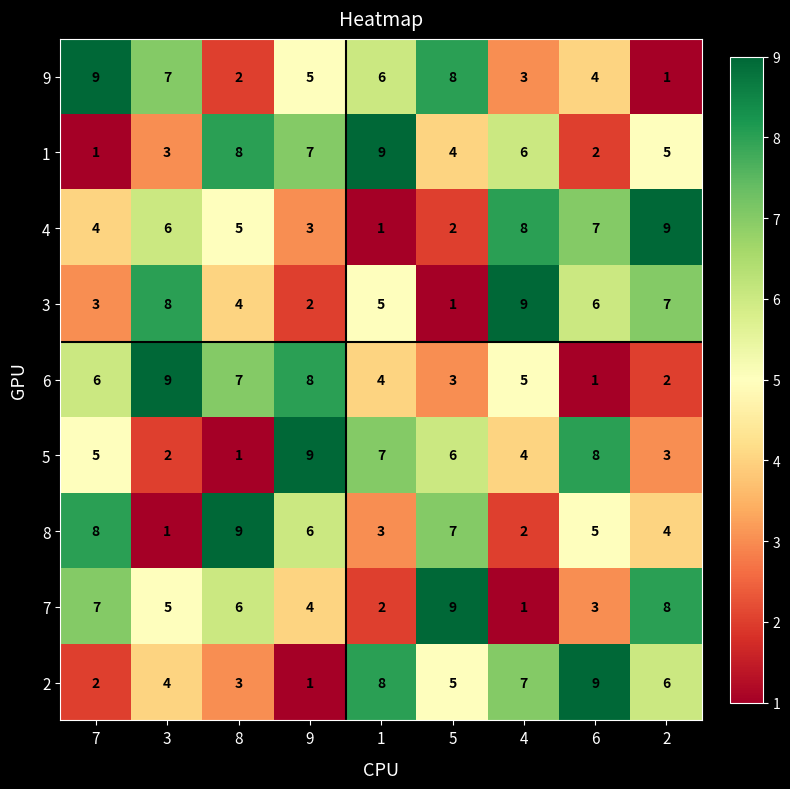

What is the spread (max minus min) of values at 1?

8